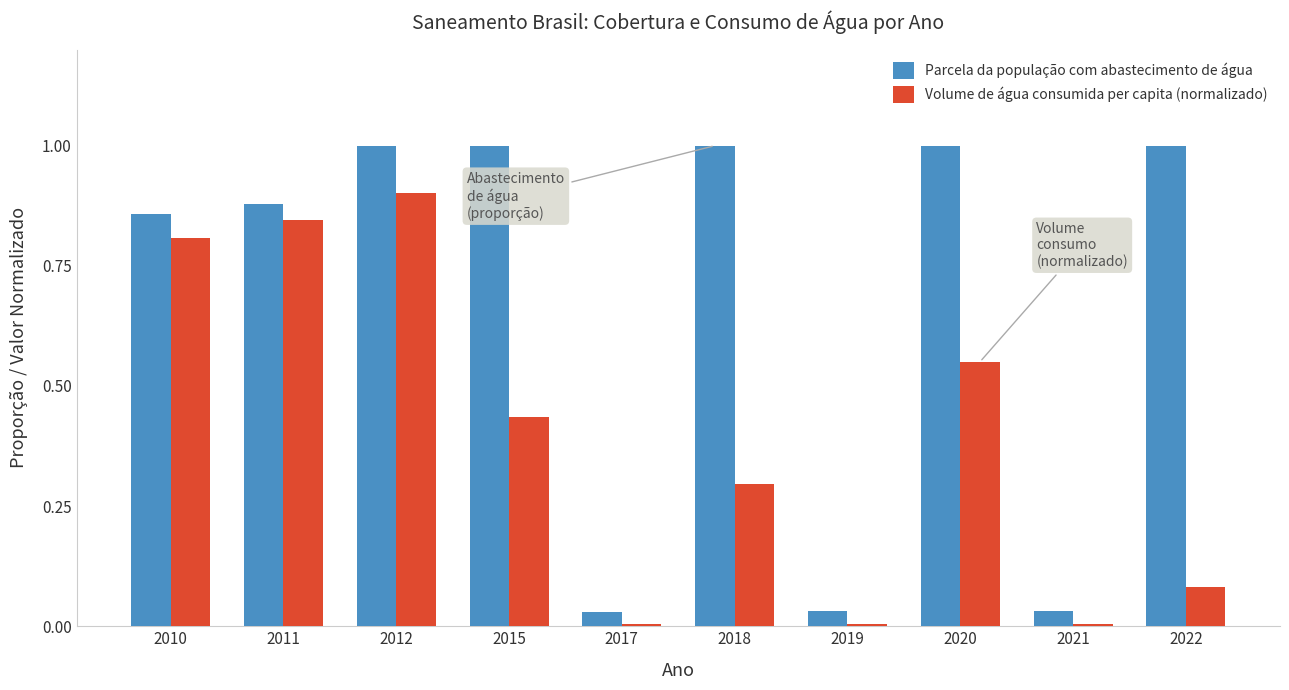

Between 2010 and 2018, which series saw the biggest shift?

Volume de água consumida per capita (normalizado)